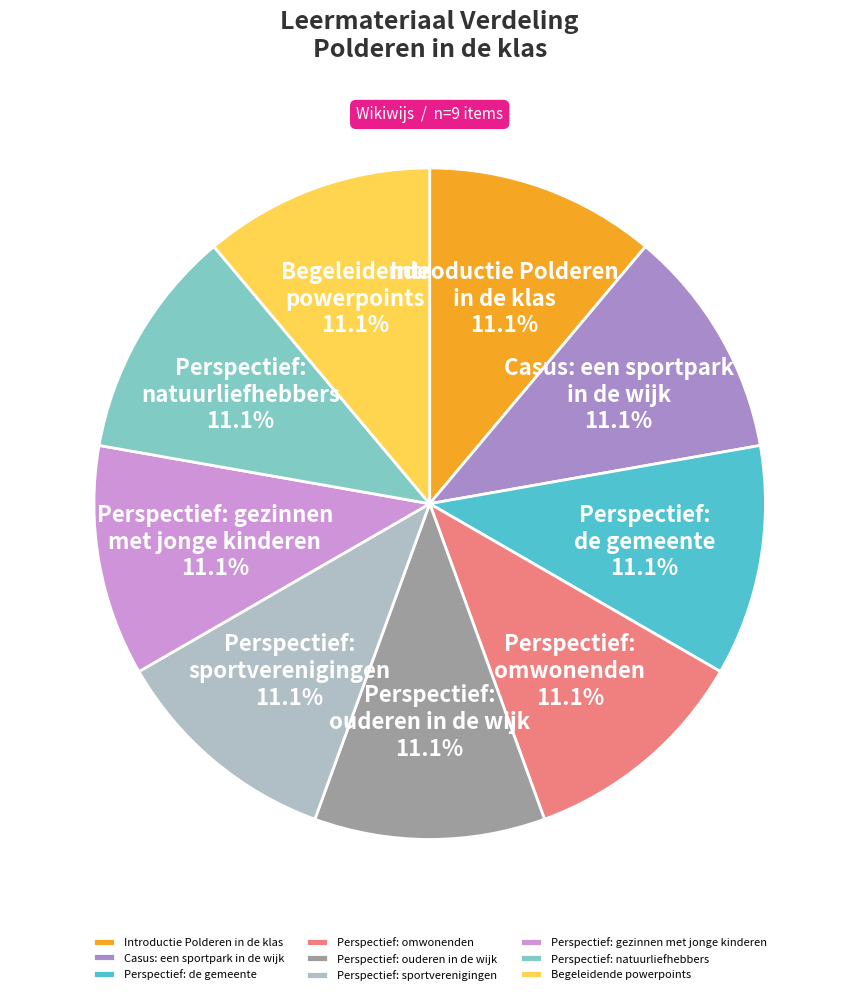

Does any single category account for the majority?

No